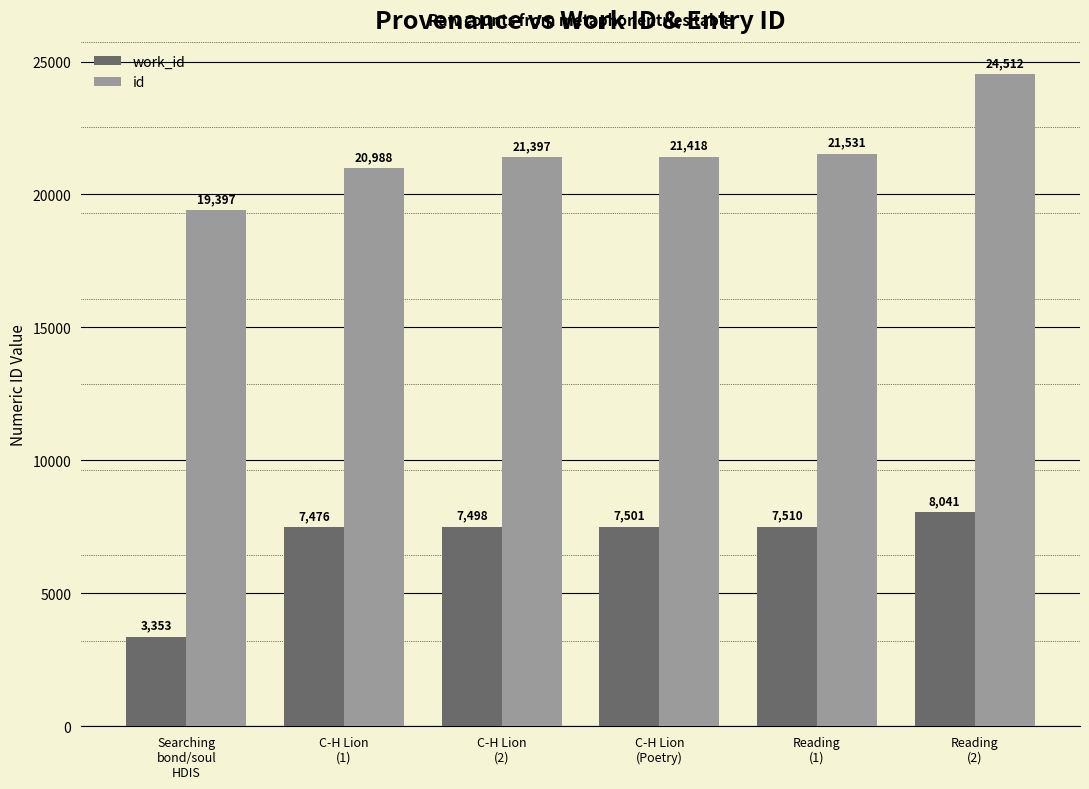

What is the sum of all id values?

129243